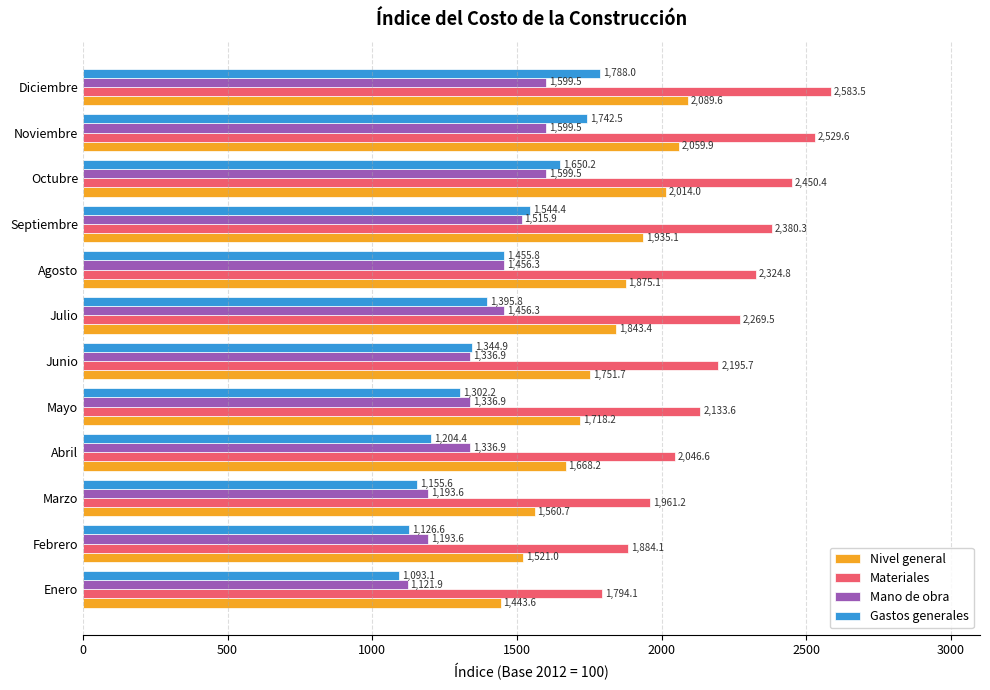

What is the smallest value displayed?

1093.1